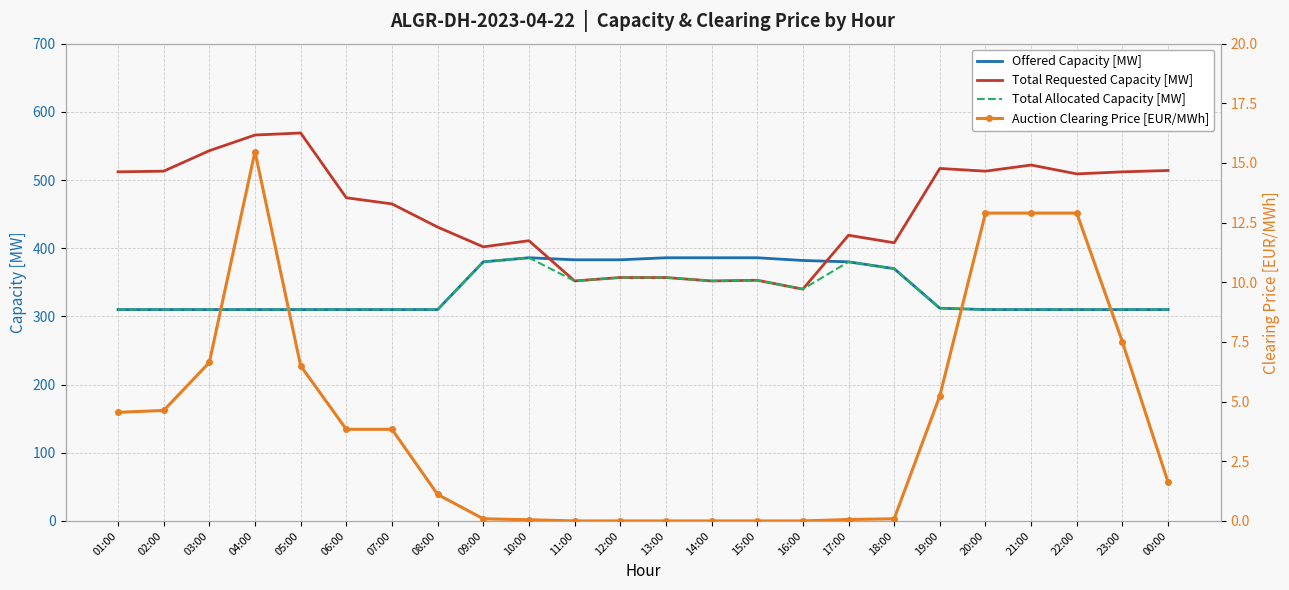

Which series has the largest total across all categories?

Total Requested Capacity [MW]